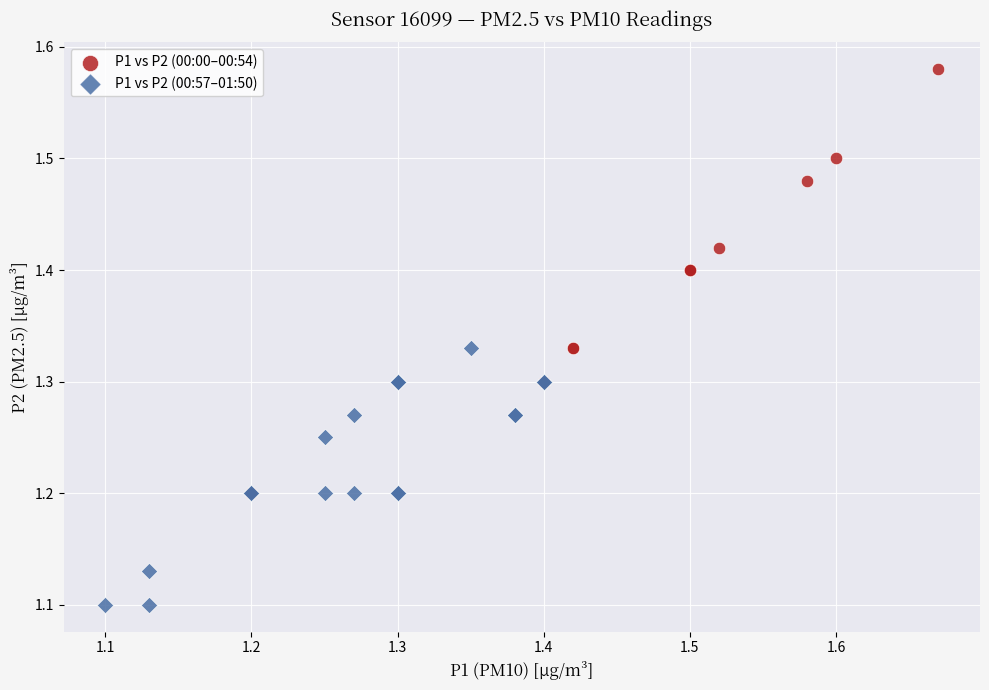

Which series has the largest Y range (max minus min)?

P1 vs P2 (00:00–00:54)